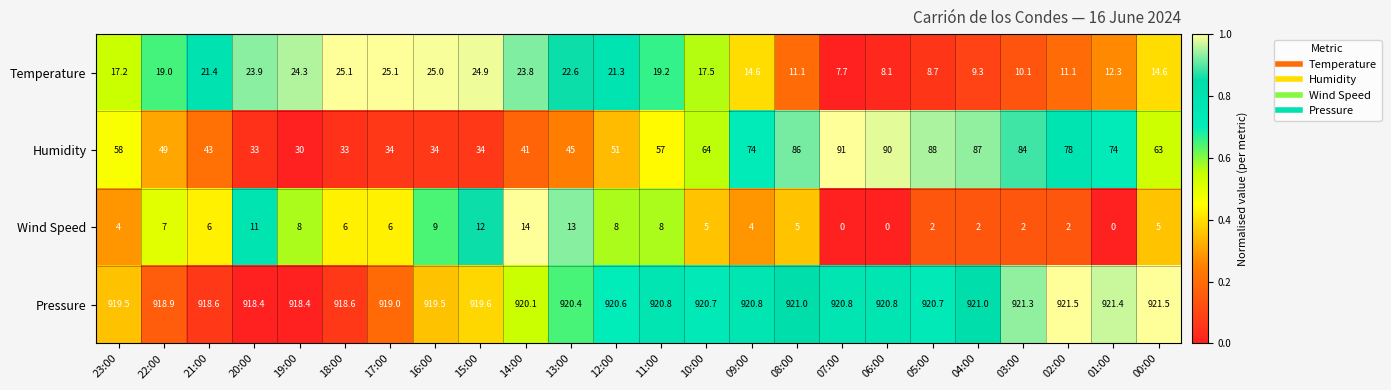

Where does the Pressure series first go above 920?

14:00